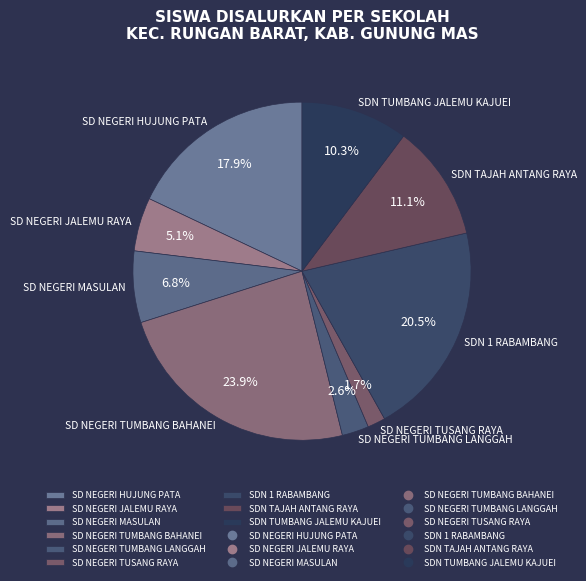

Rank the categories by value from lowest to highest.

SD NEGERI TUSANG RAYA, SD NEGERI TUMBANG LANGGAH, SD NEGERI JALEMU RAYA, SD NEGERI MASULAN, SDN TUMBANG JALEMU KAJUEI, SDN TAJAH ANTANG RAYA, SD NEGERI HUJUNG PATA, SDN 1 RABAMBANG, SD NEGERI TUMBANG BAHANEI